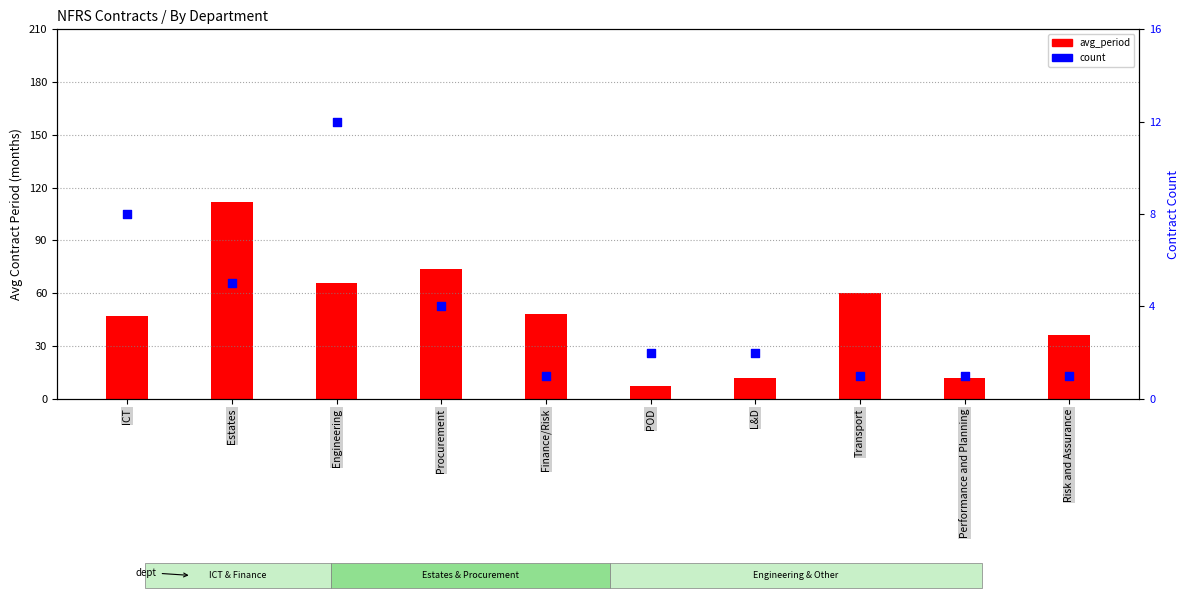

At how many categories does at least one series exceed 45?

6